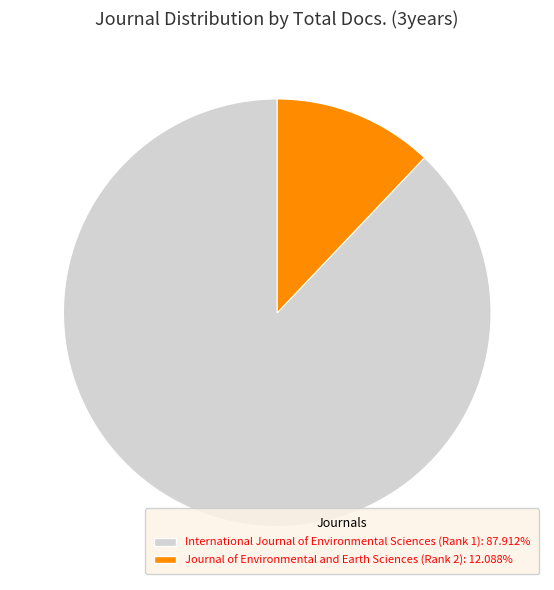

Which slice represents more than half of the pie?

International Journal of Environmental Sciences (Rank 1)